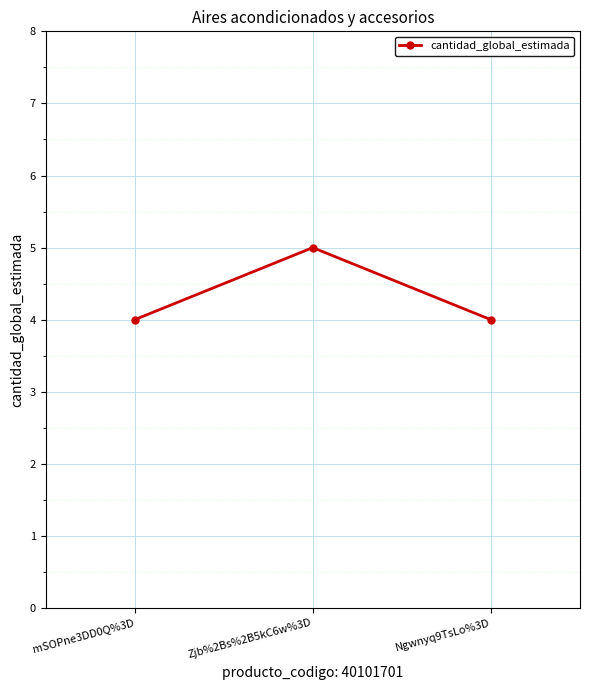

What is the label of the 2nd point from the left?

Zjb%2Bs%2B5kC6w%3D